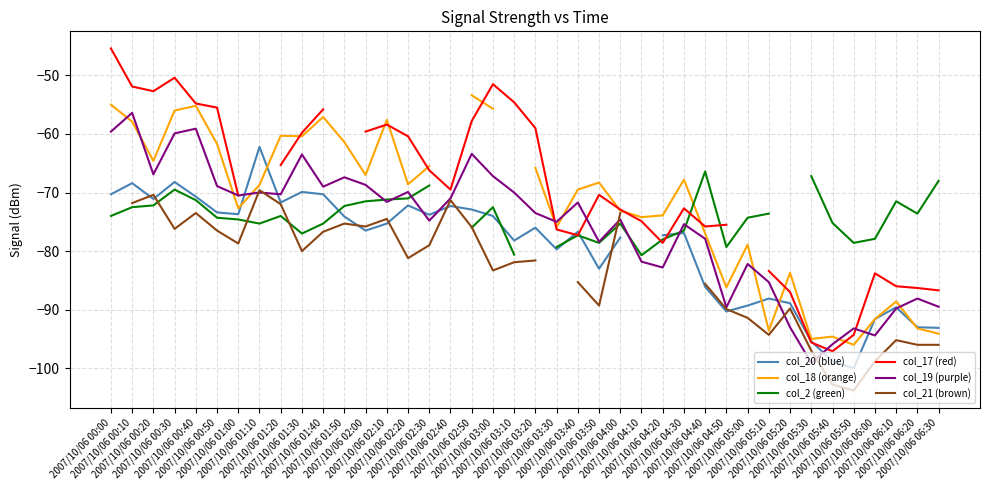

Where does the col_21 (brown) series first go above -81?

2007/10/06 00:10